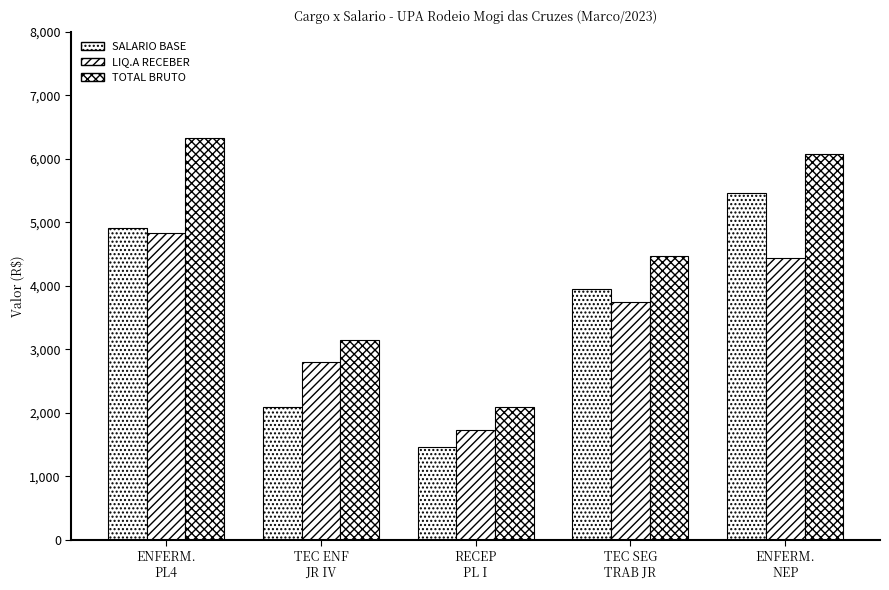

Reading left to right, extract all data points from this chart.

SALARIO BASE: 4919.1	2092.5	1467.6	3954.6	5465.7
LIQ.A RECEBER: 4840.4	2796.1	1727.4	3741.3	4432.2
TOTAL BRUTO: 6331.5	3153.9	2090.7	4472.3	6071.0